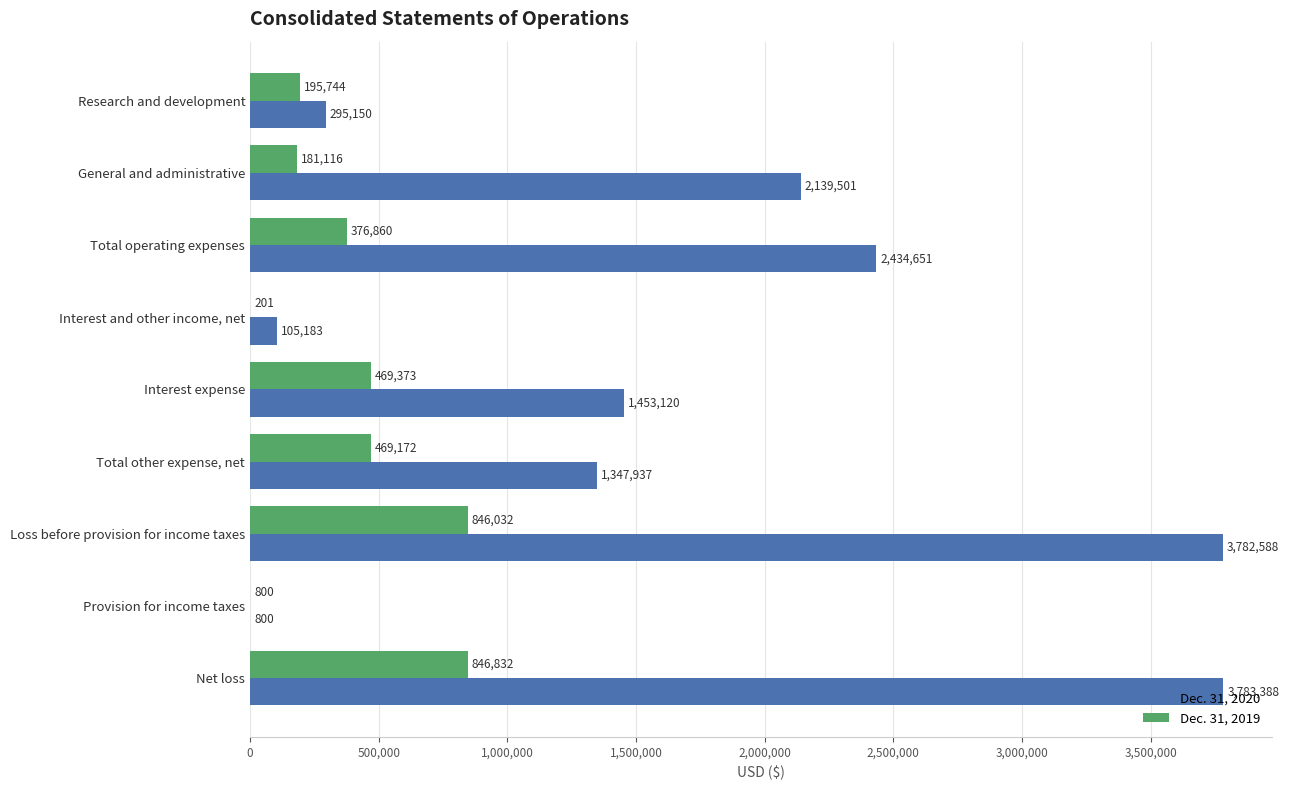

What is the greatest value displayed?

3783388